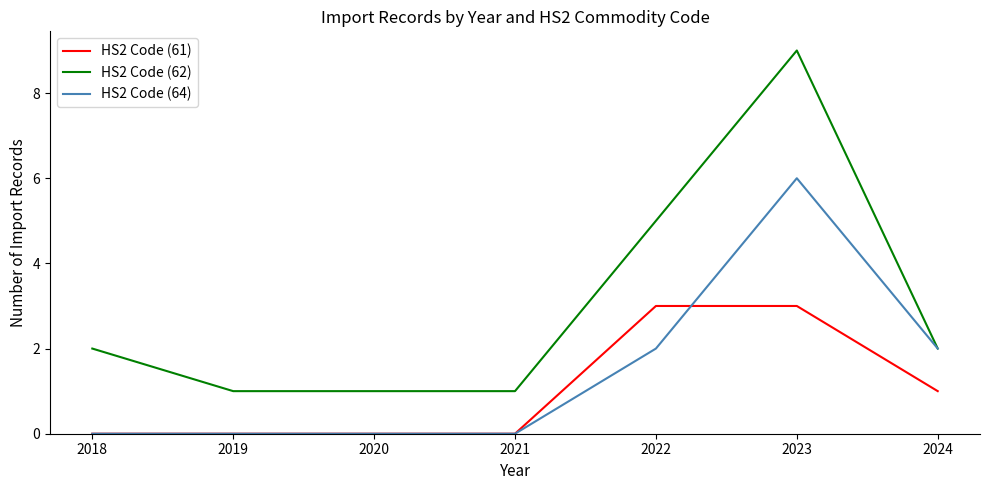

What is the difference between the maximum and minimum values in the HS2 Code (62) series?

8